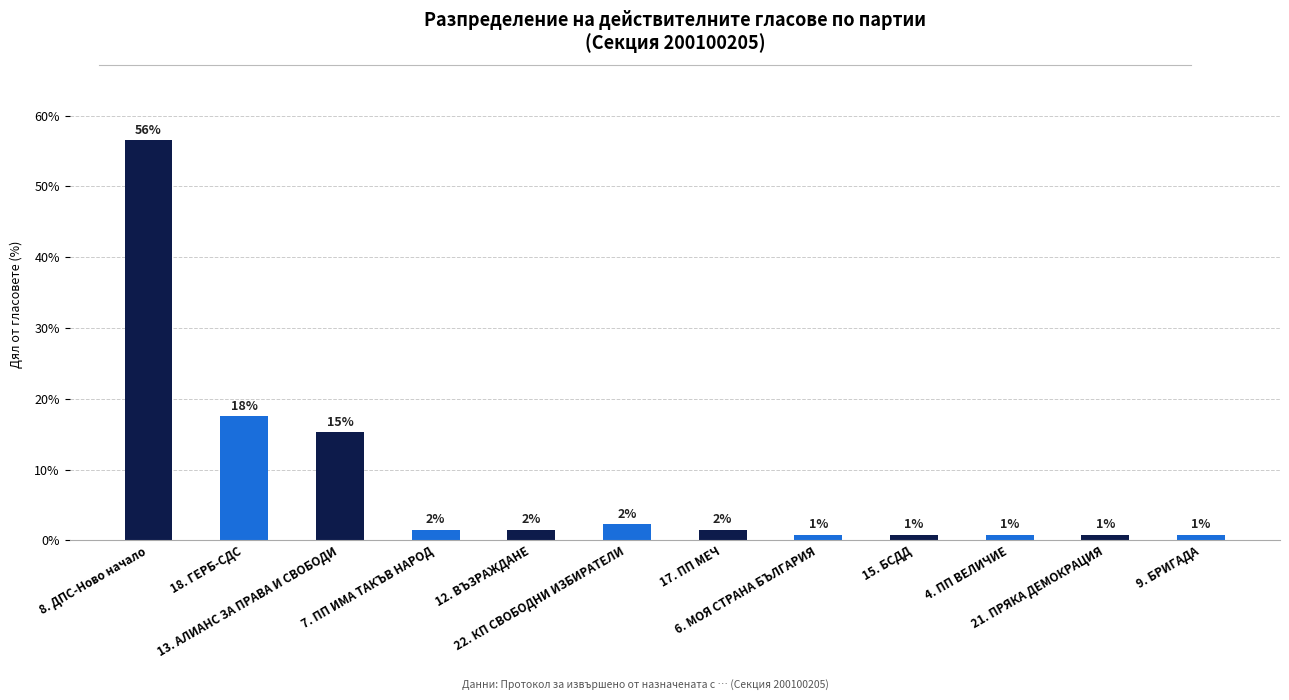

Are the bars horizontal?

No